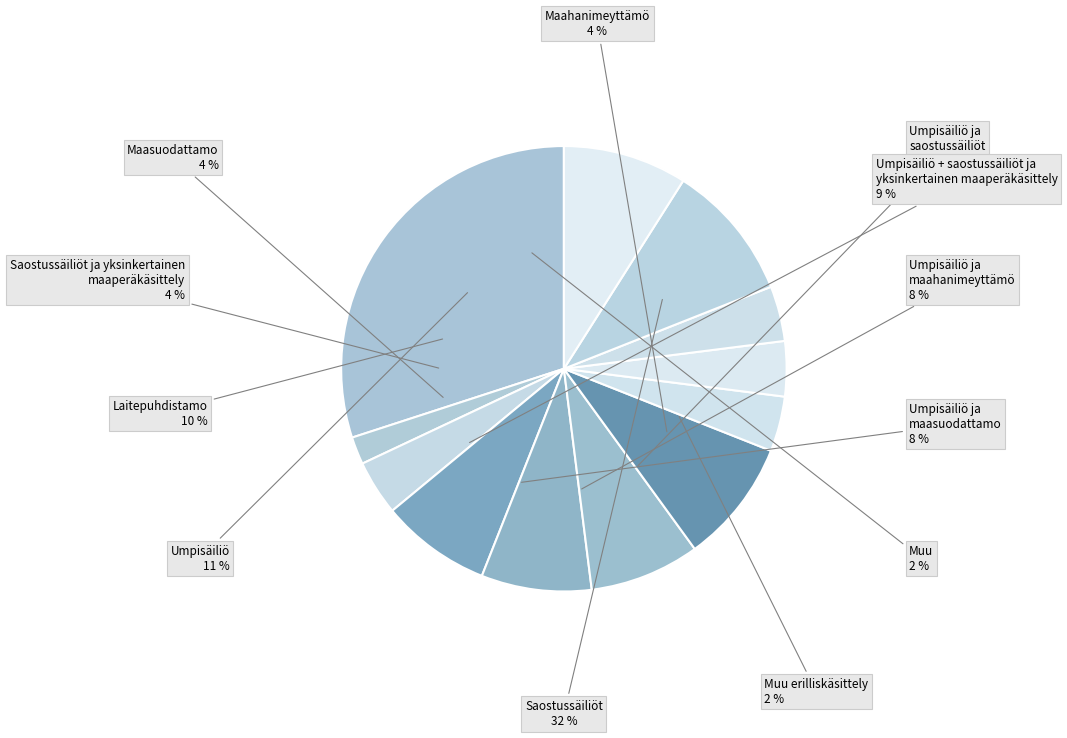

Count the number of slices in the pie.

12